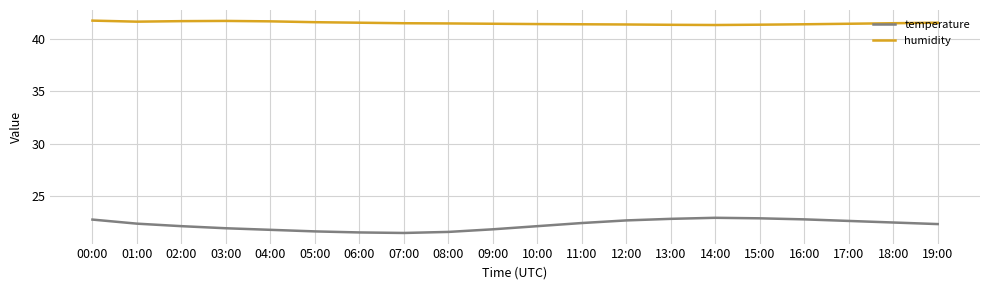

Which series has the widest spread of values?

temperature